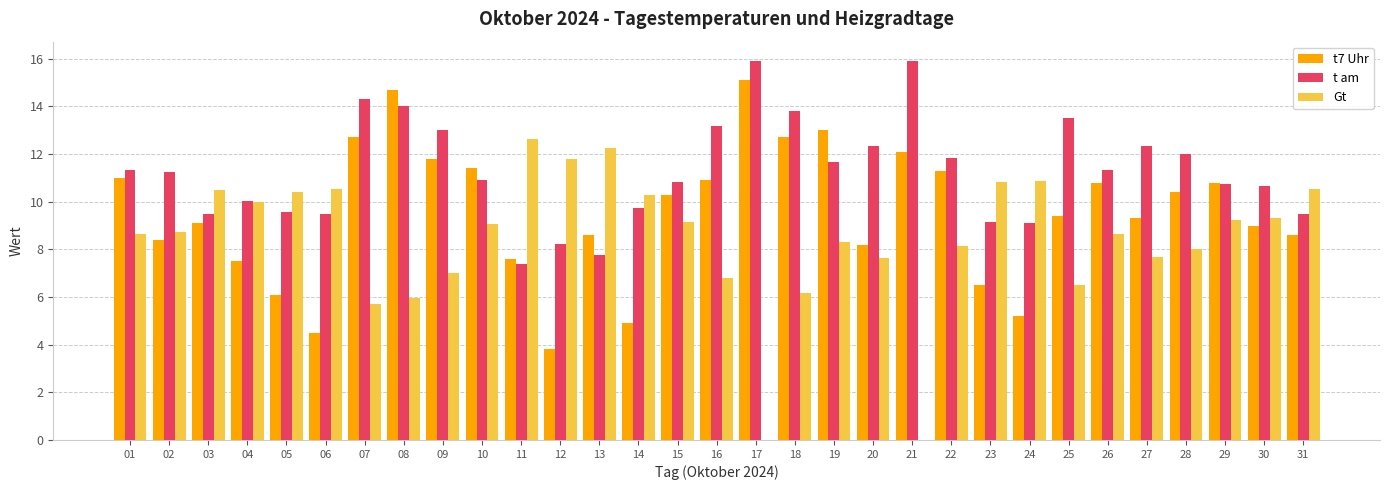

What is the sum of all t am values?

350.4